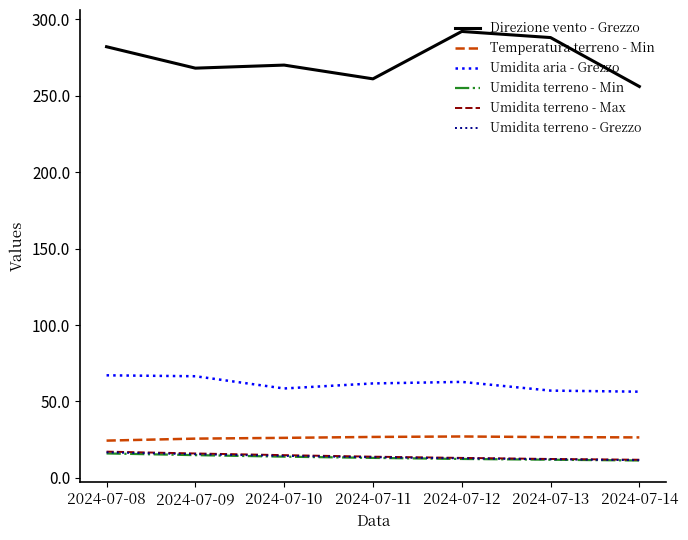

The value of Temperatura terreno - Min at 2024-07-09 is 25.7. True or false?

True